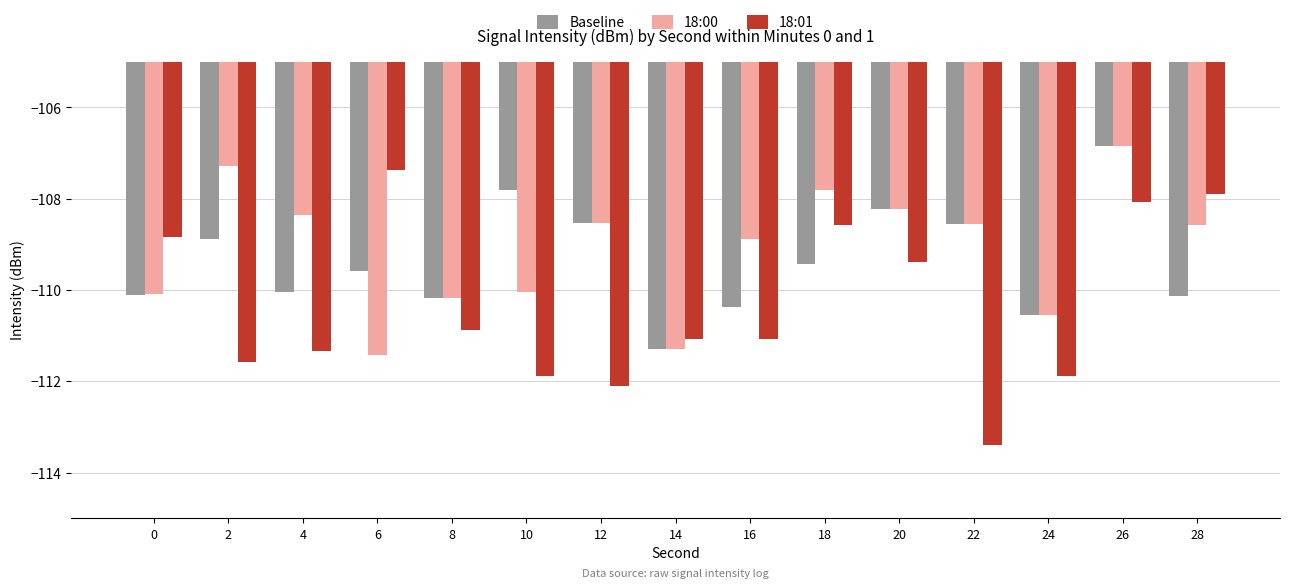

What value does the Baseline series have at 4?

-110.1